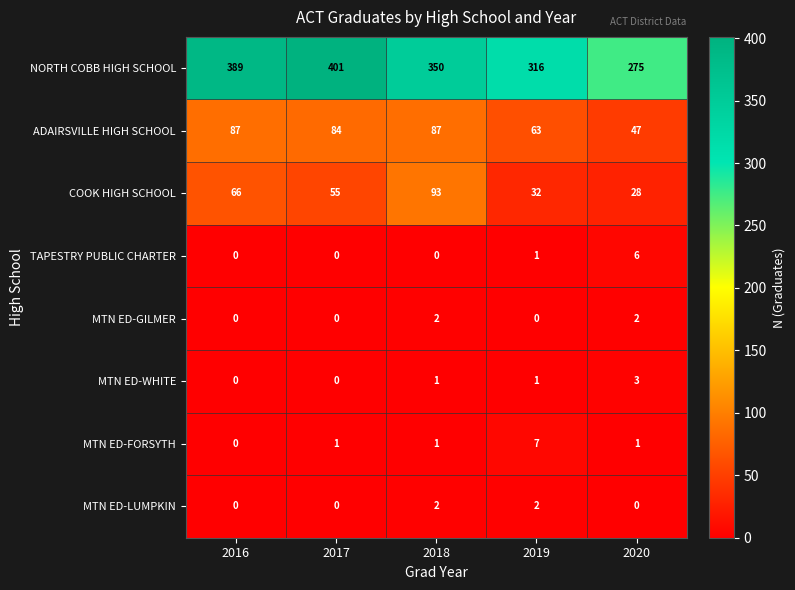

At how many categories does at least one series exceed 10?

5